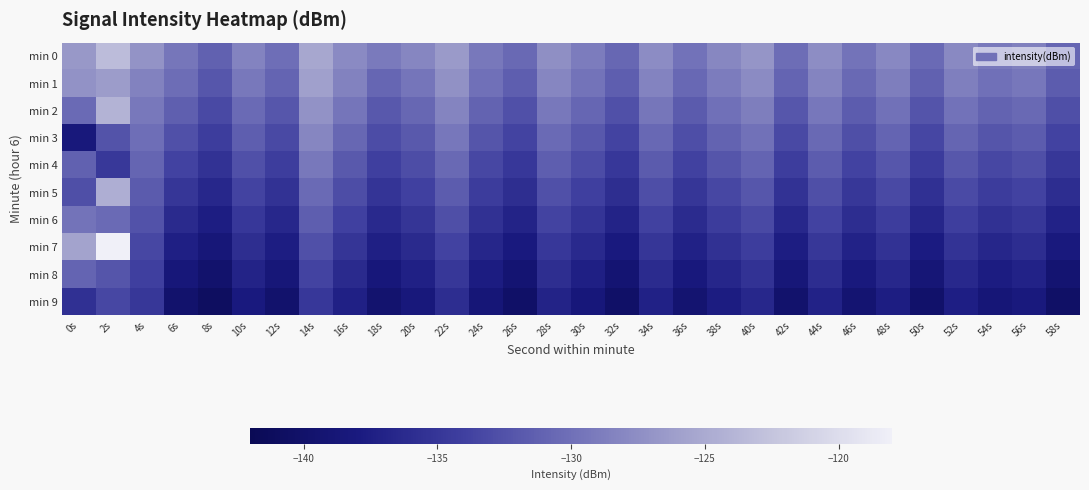

Count the number of data series in this chart.

10